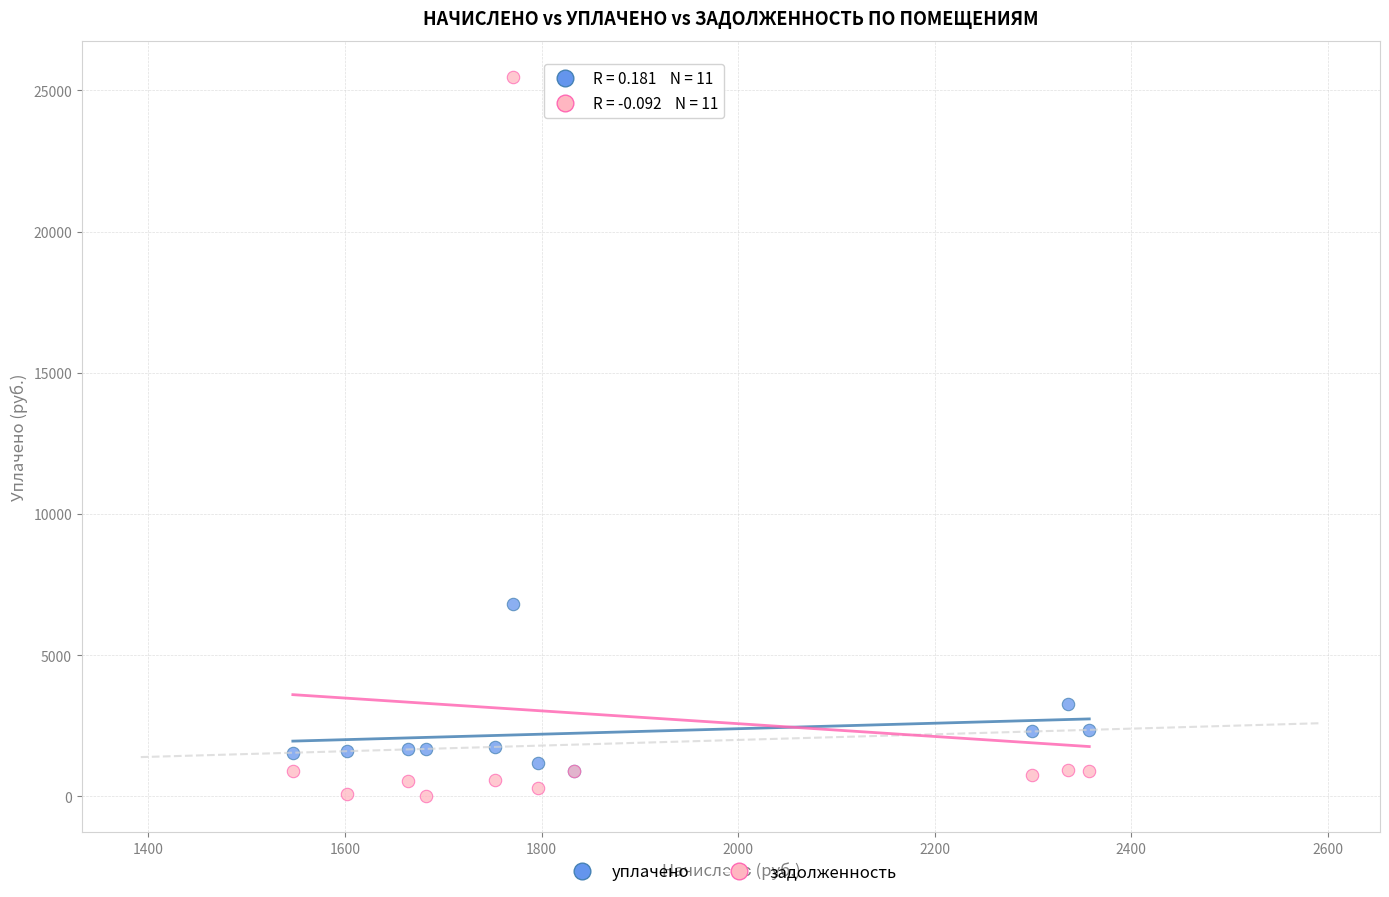

Which series contains the highest Y value?

задолженность